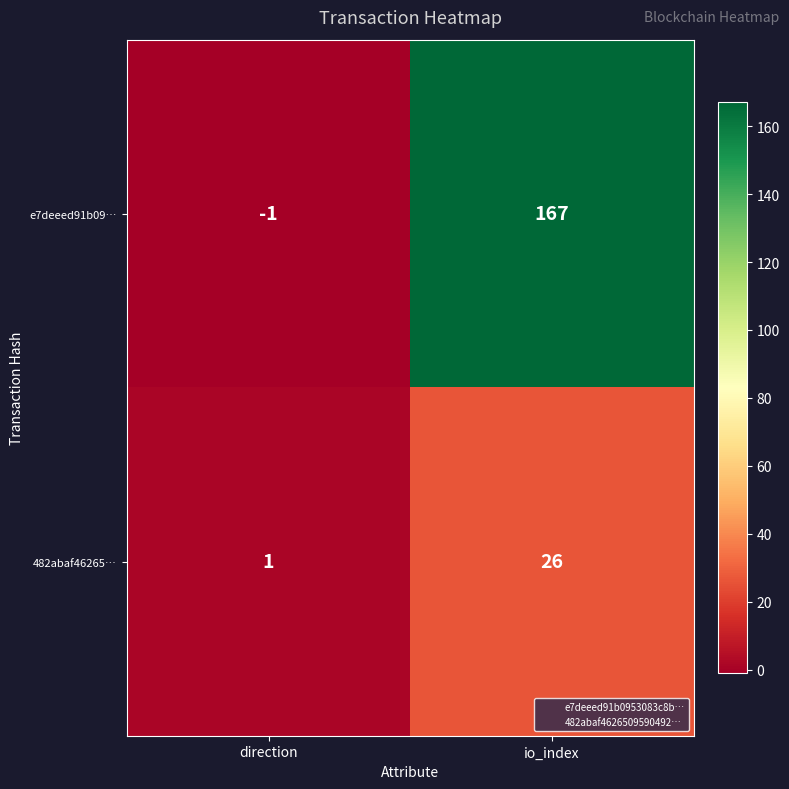

At how many categories does at least one series exceed 67?

1